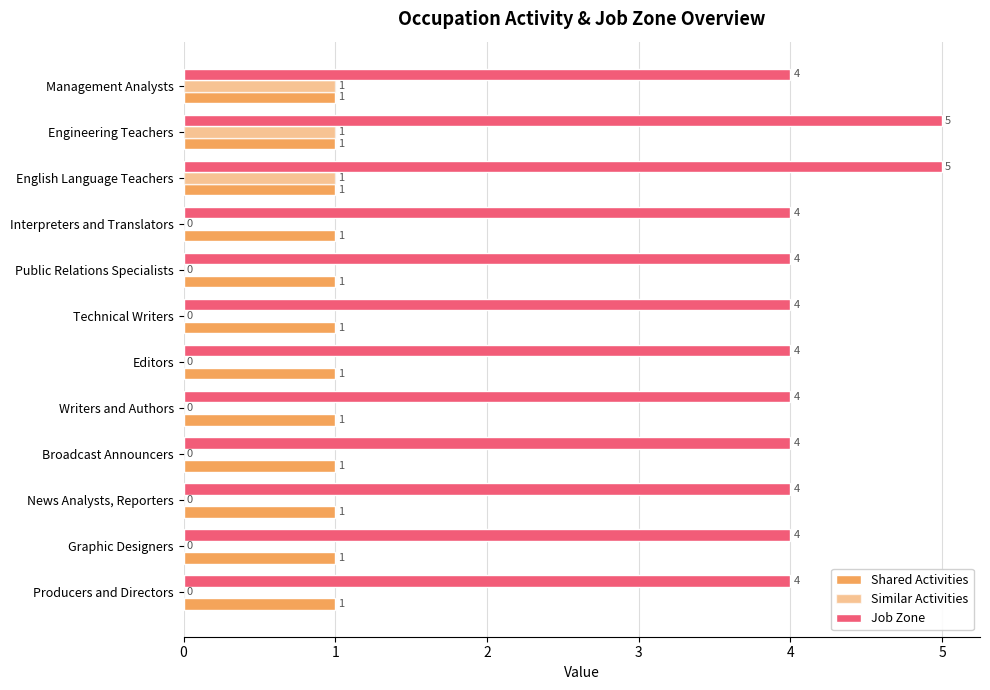

Which series has the widest spread of values?

Similar Activities